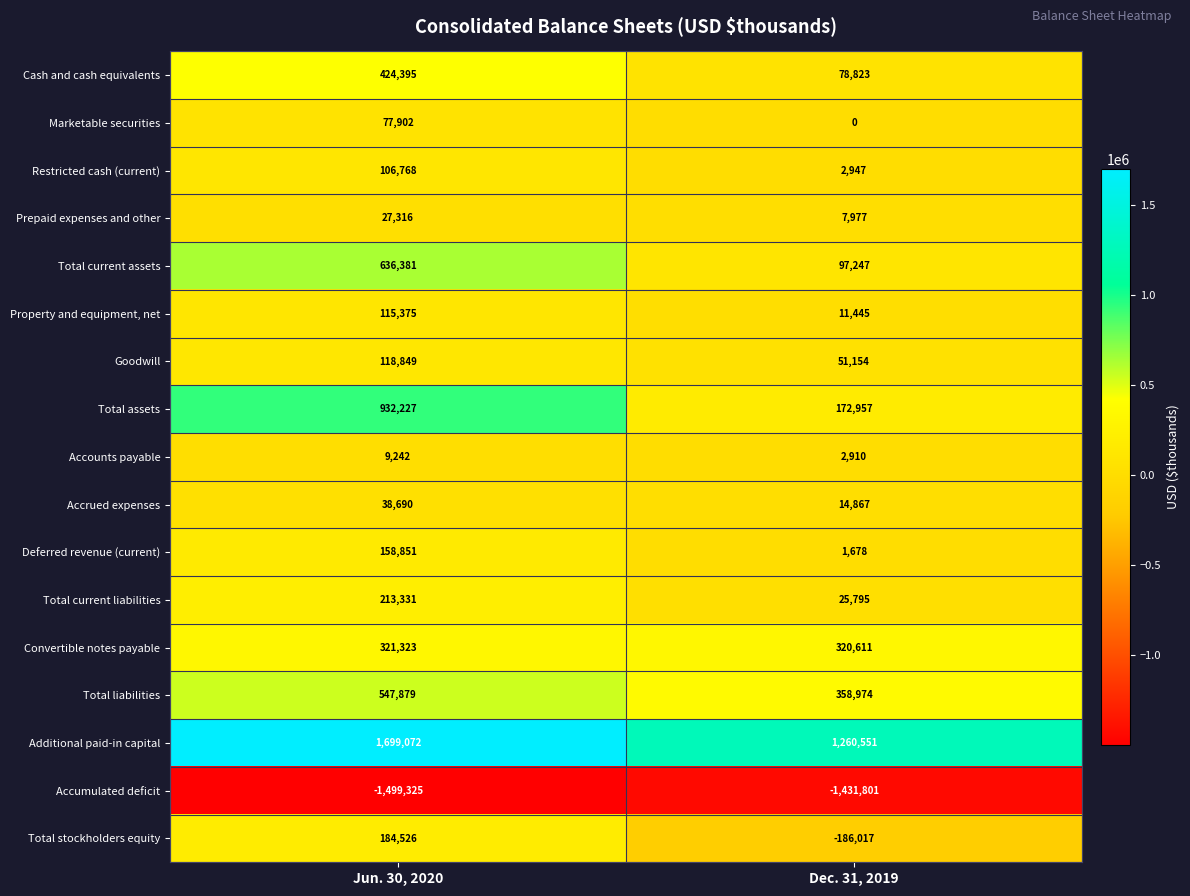

What is the sum of all Total assets values?

1105184